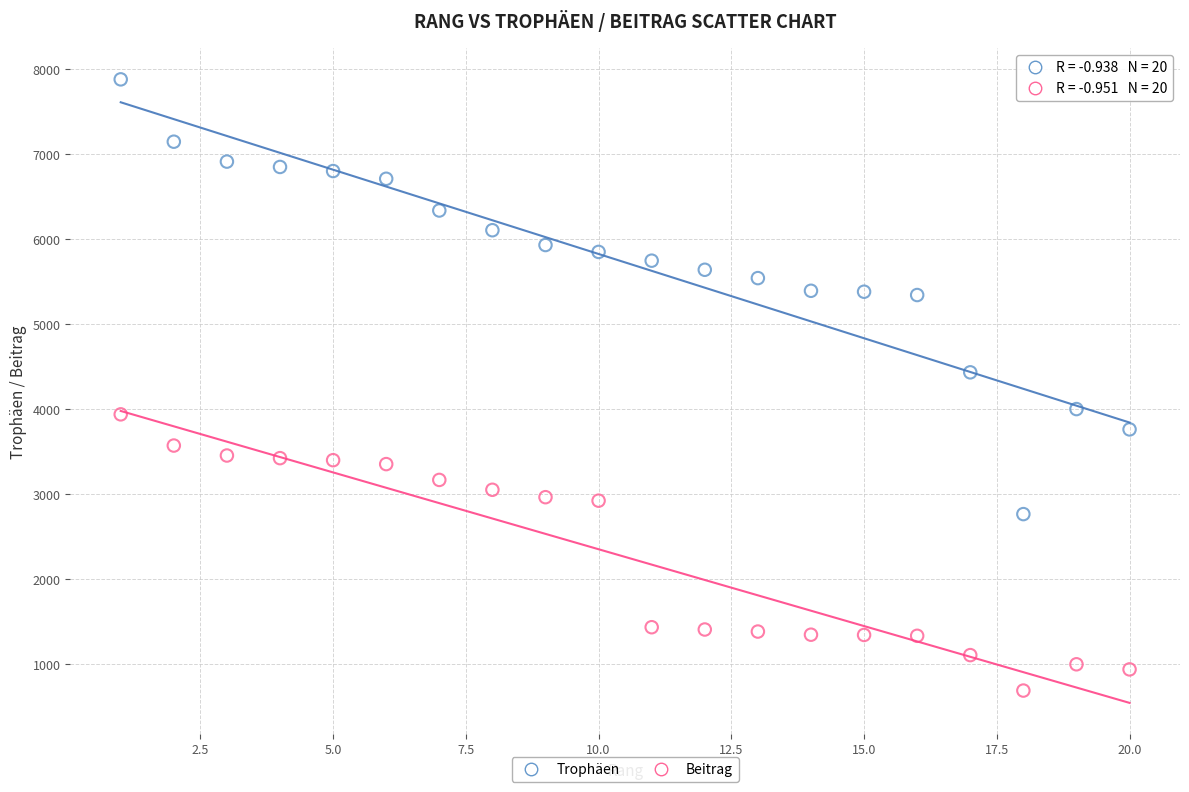

Which series reaches the minimum Y coordinate?

Beitrag